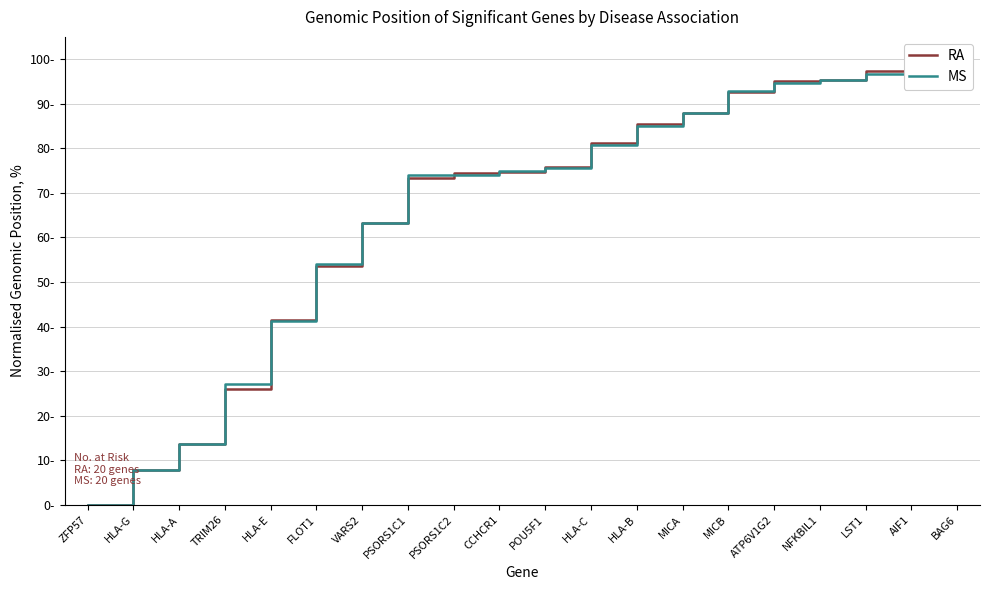

In MS, how many points are lower than both neighbors (excluding endpoints)?

1